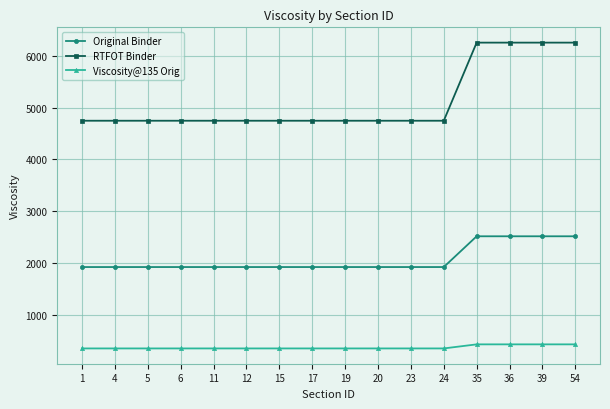

Does the chart have visible grid lines?

Yes